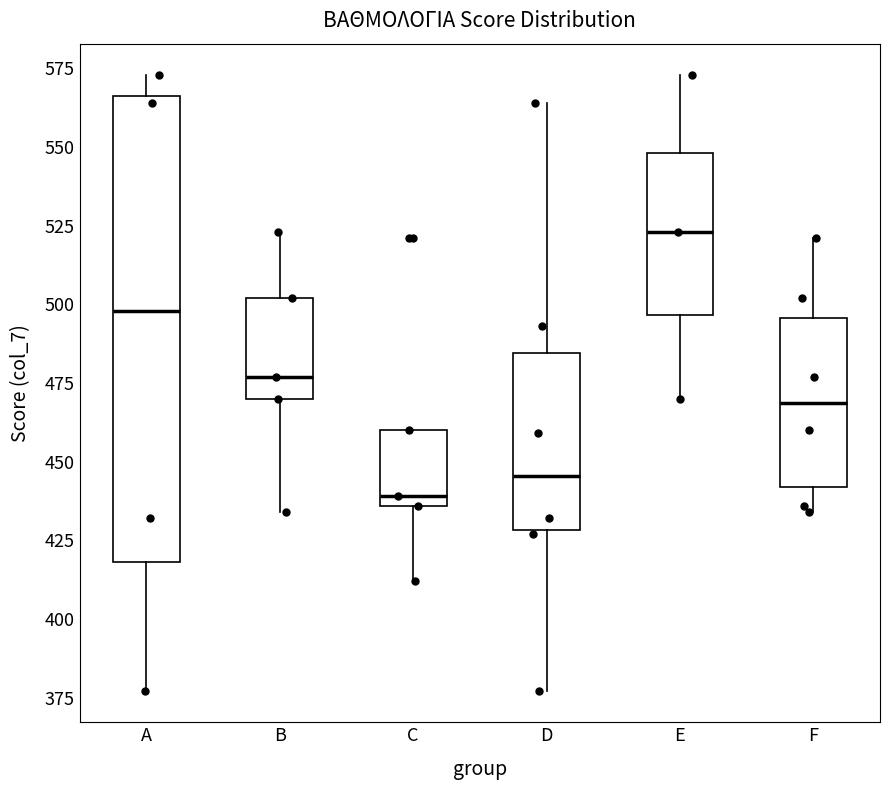

Comparing the boxes themselves (not the whiskers), which one is the tallest?

A